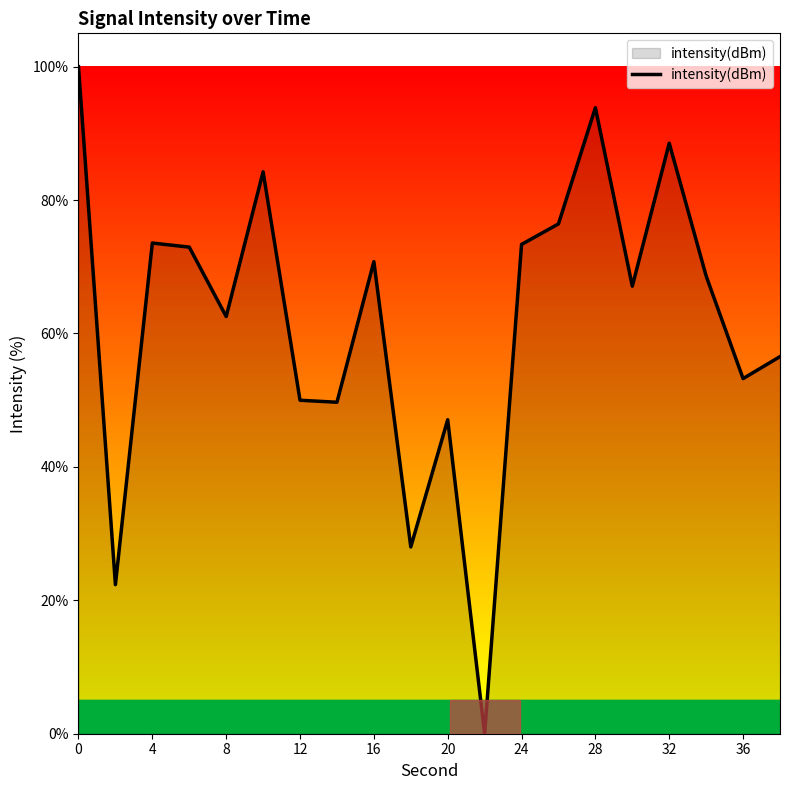

What is the maximum value shown in the chart?

100.0